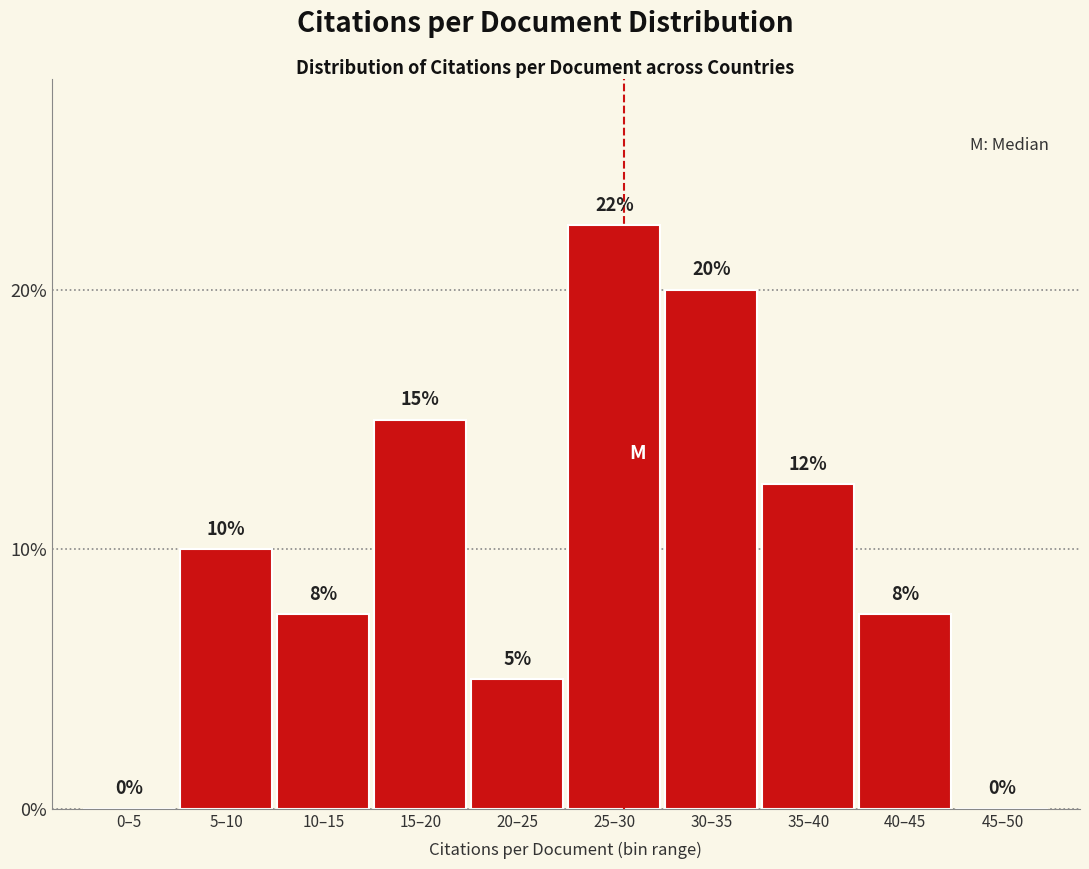

What is the ratio of the value at 20–25 to the value at 5–10?

0.5